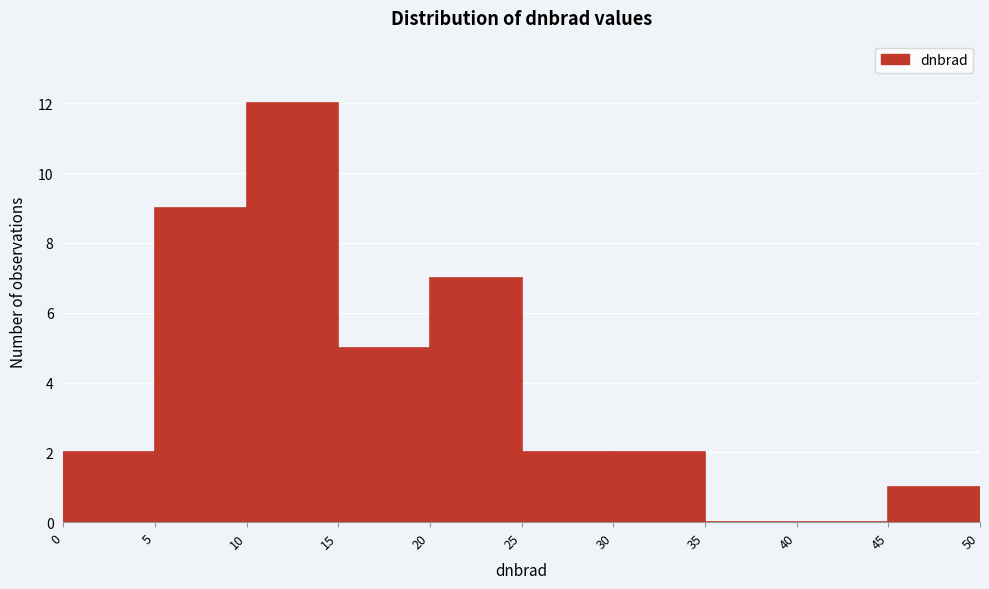

Reading left to right, list every bar in this chart as the range it spans on the x-axis followed by its height. The values are not printed on the chart, so give them approximately, as read against the axis.

0 to 5: 2
5 to 10: 9
10 to 15: 12
15 to 20: 5
20 to 25: 7
25 to 30: 2
30 to 35: 2
35 to 40: 0
40 to 45: 0
45 to 50: 1